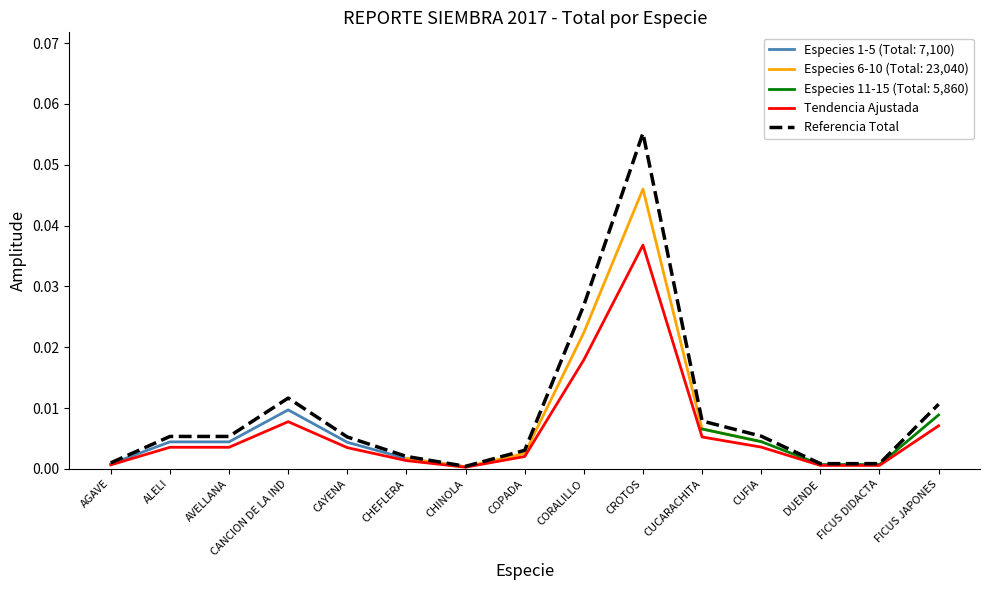

Which category has the highest value in the Referencia Total series?

CROTOS